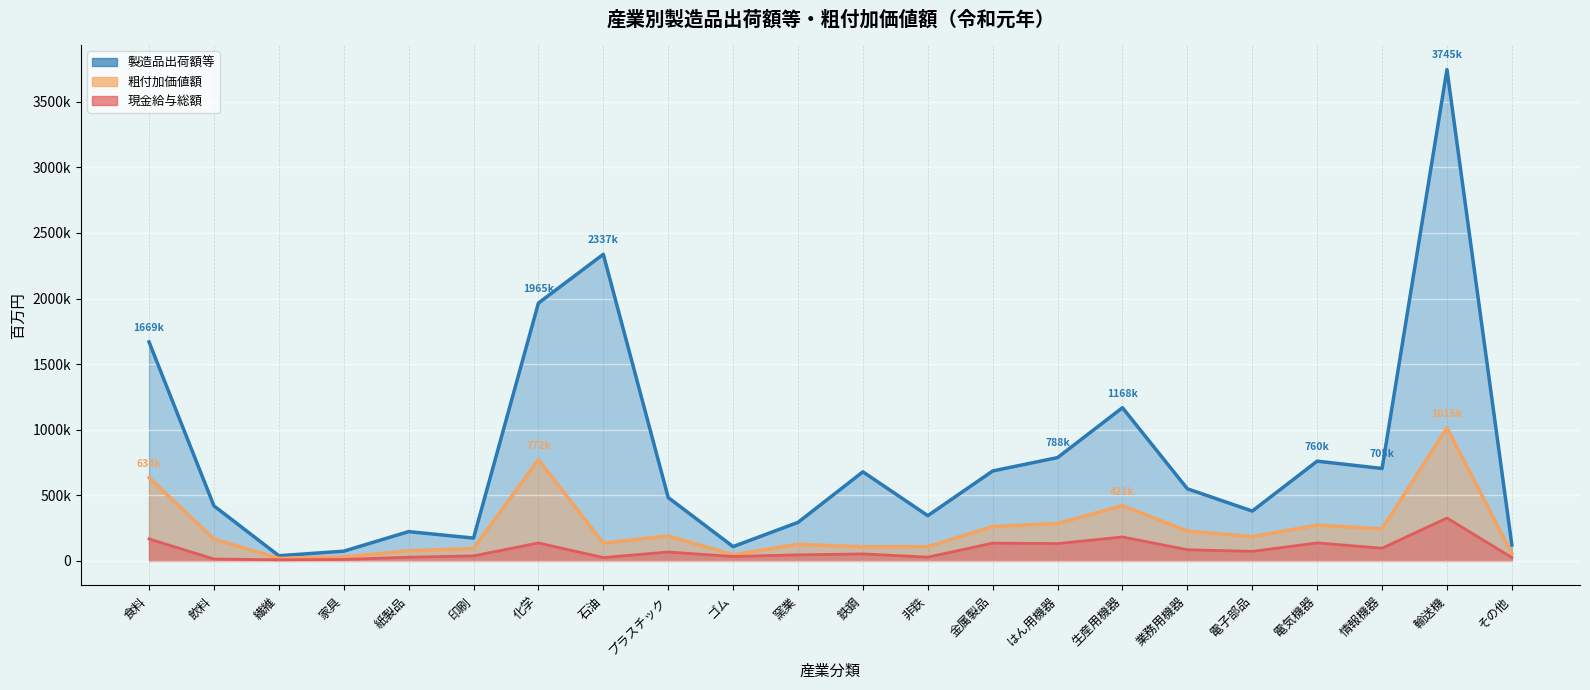

List the labels in order of 粗付加価値額 value, largest first.

輸送機, 化学, 食料, 生産用機器, はん用機器, 電気機器, 金属製品, 情報機器, 業務用機器, プラスチック, 電子部品, 飲料, 石油, 窯業, 非鉄, 鉄鋼, 印刷, 紙製品, その他, ゴム, 家具, 繊維